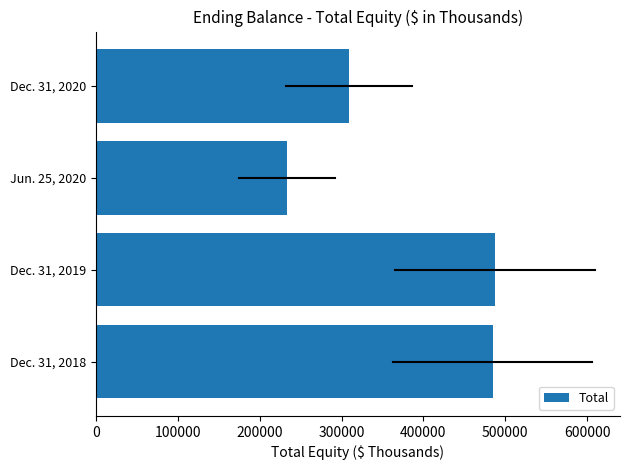

Reading bottom to top, extract all data points from this chart.

484492	487750	233666	308846